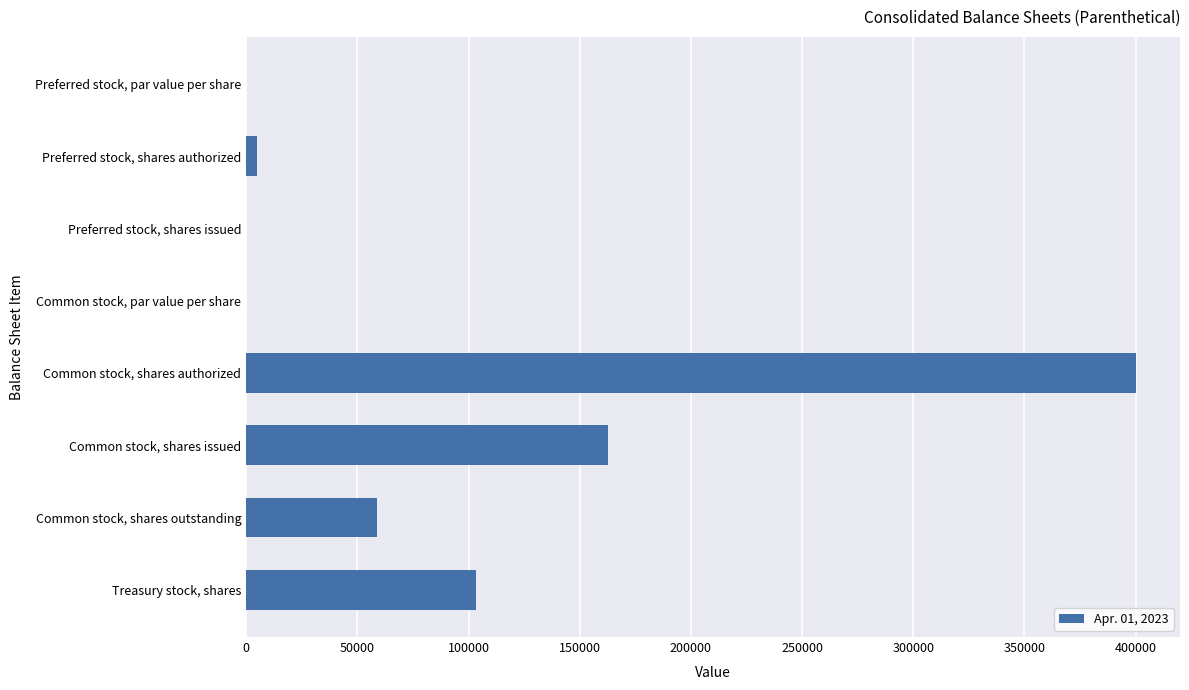

True or false: the data shows 561877.6 at Common stock, shares authorized.

False